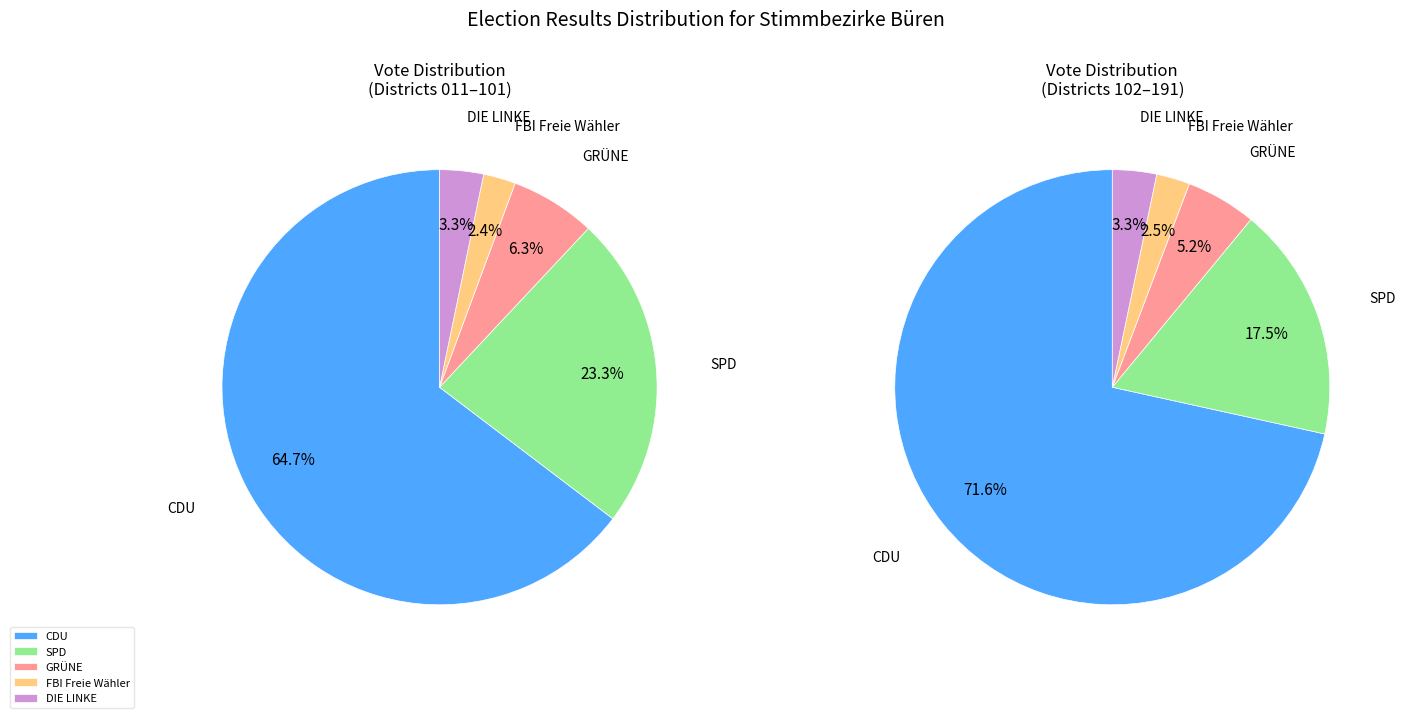

Does 10 represent more than half of the total?

No